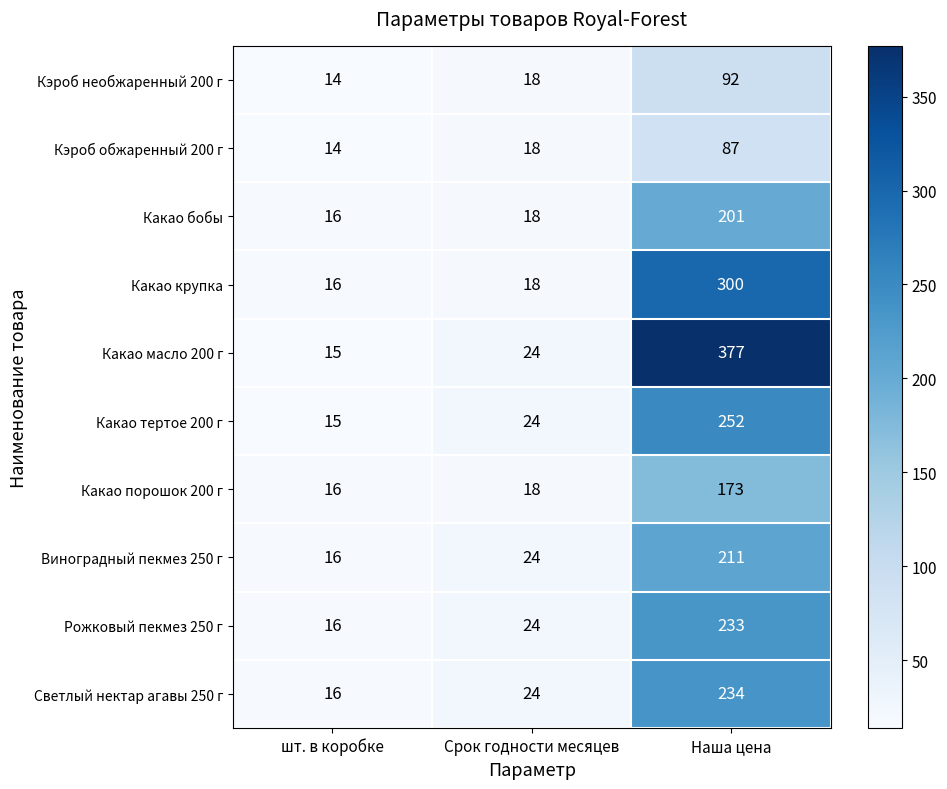

Rank the categories by Кэроб обжаренный 200 г value from highest to lowest.

Наша цена, Срок годности месяцев, шт. в коробке